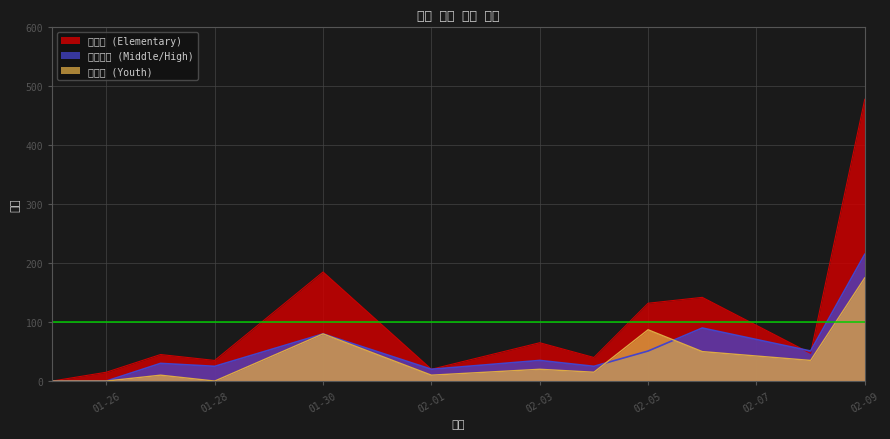

What is the sum of all 초등부 (Elementary) values?

1204